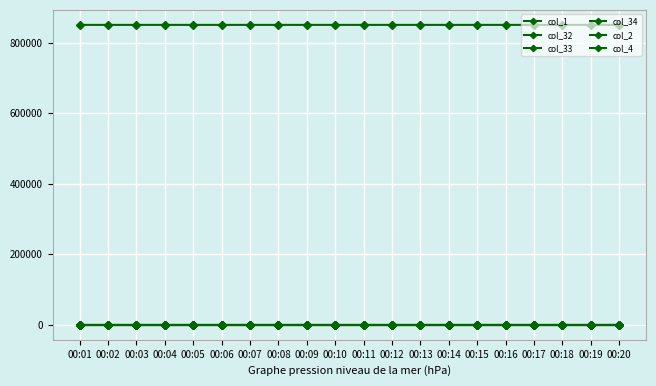

How many categories are shown in the chart?

20